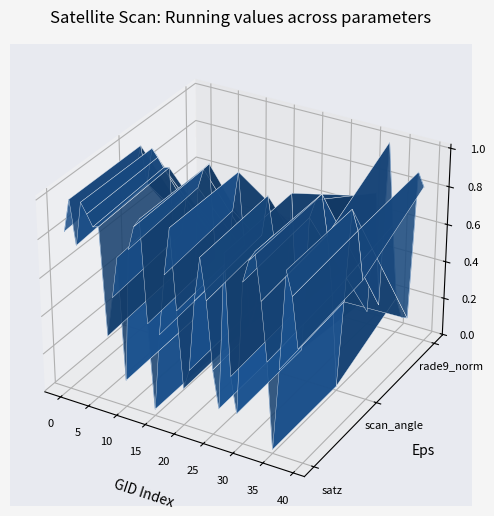

True or false: rade9_aggzone_norm has more than 0 interior local peaks.

True